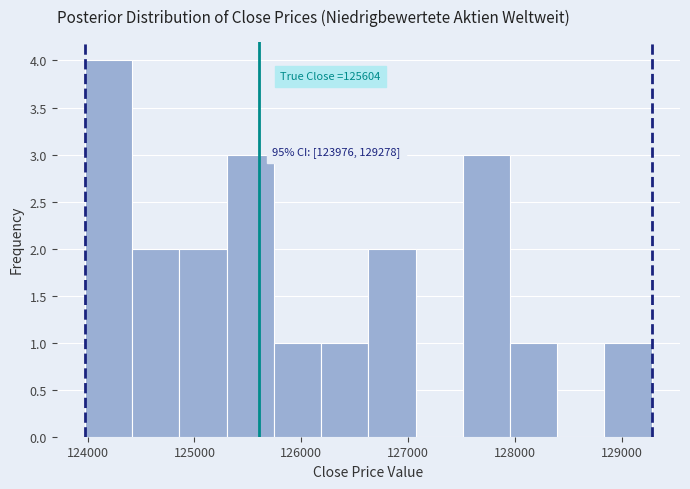

Which range on the x-axis has the tallest bar?

124000 to 124400